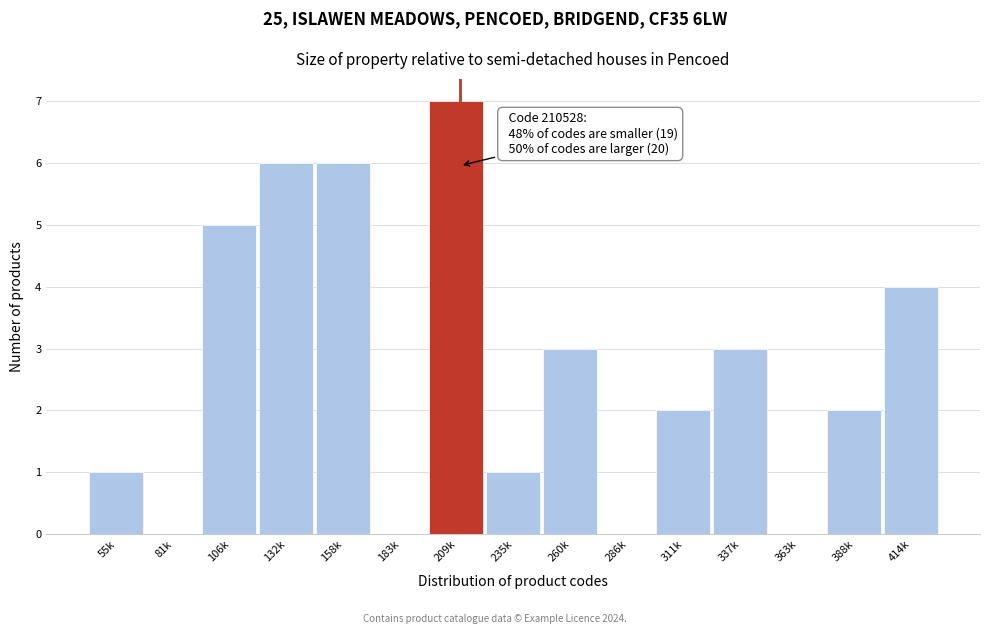

Reading left to right, what are all the values shown in this chart?

55k=1	81k=0	106k=5	132k=6	158k=6	183k=0	209k=7	235k=1	260k=3	286k=0	311k=2	337k=3	363k=0	388k=2	414k=4